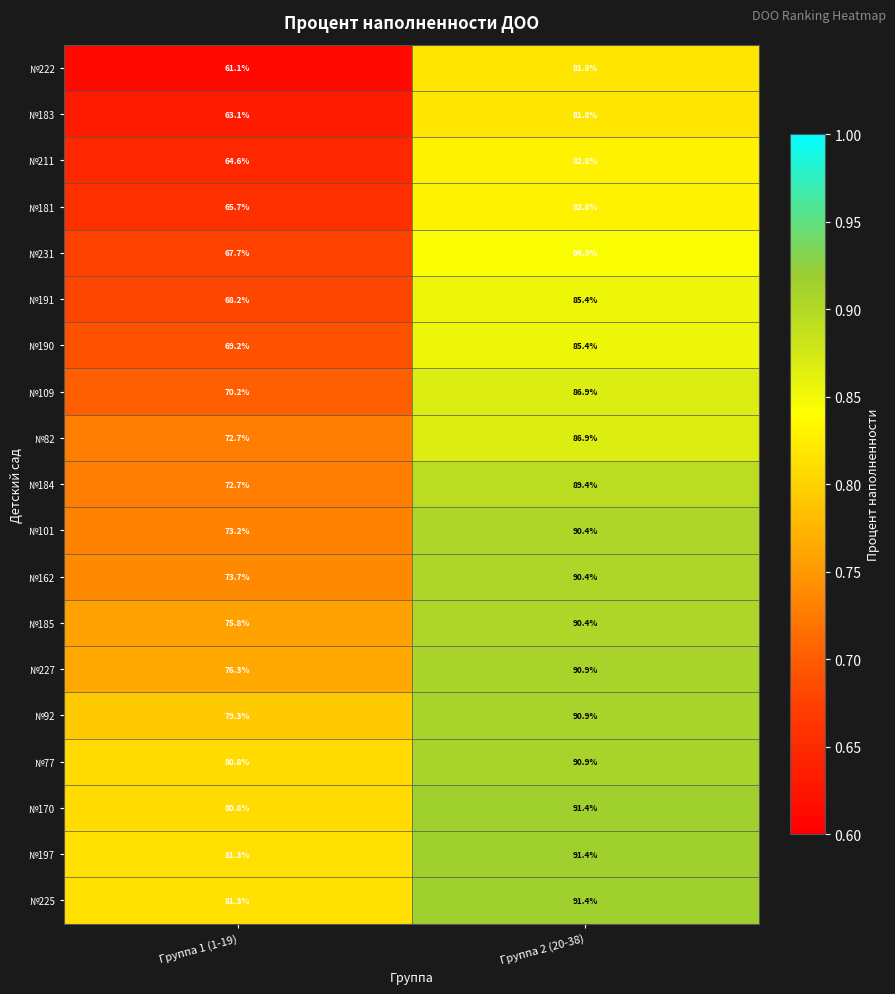

At which label does №183 first exceed 81?

Группа 2 (20-38)